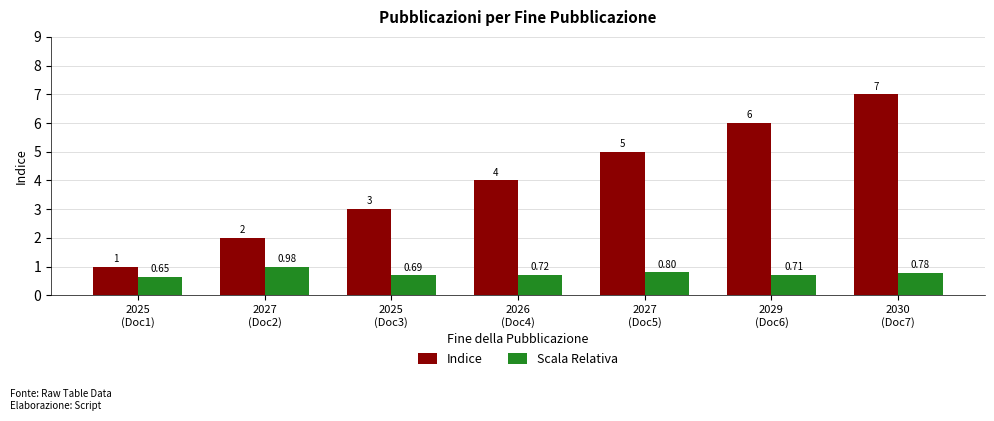

Which series has the largest total across all categories?

Indice